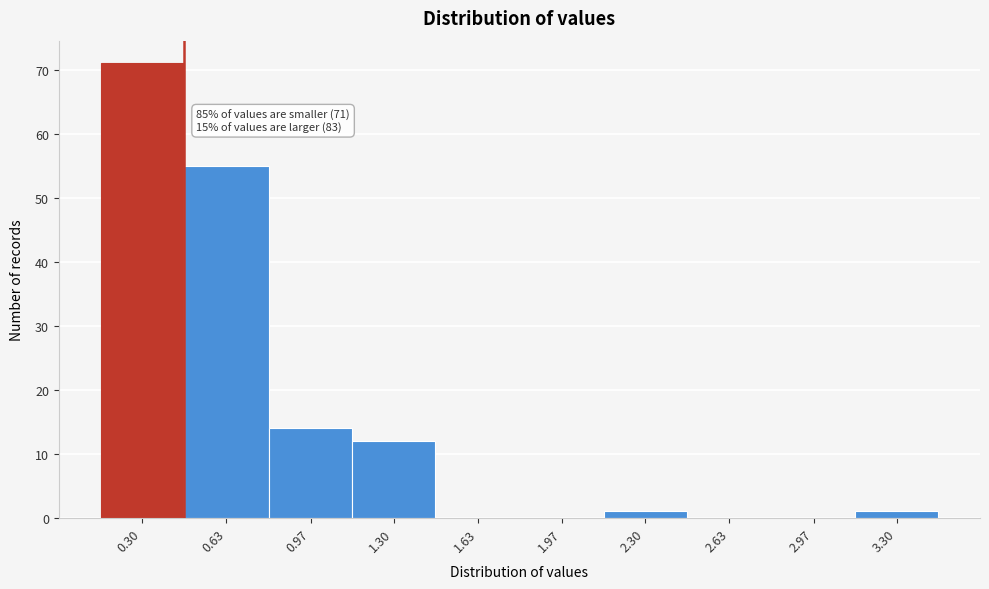

Reading left to right, what are all the values shown in this chart?

0.30=71	0.63=55	0.97=14	1.30=12	1.63=0	1.97=0	2.30=1	2.63=0	2.97=0	3.30=1